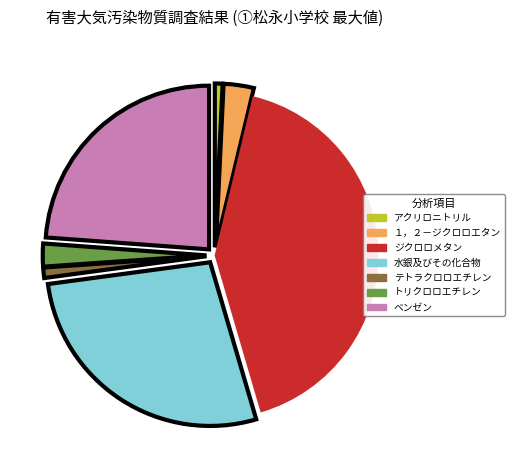

Is there a majority slice in this chart?

No